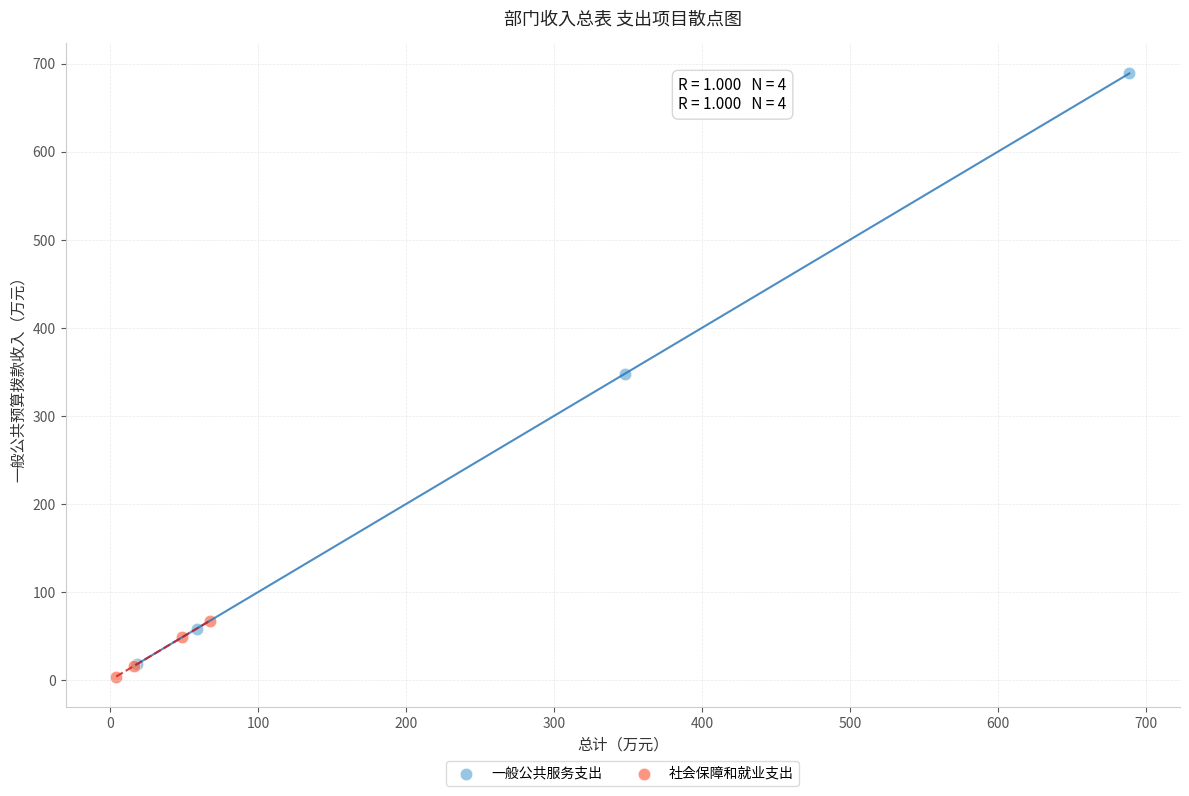

Which series reaches the maximum Y coordinate?

一般公共服务支出